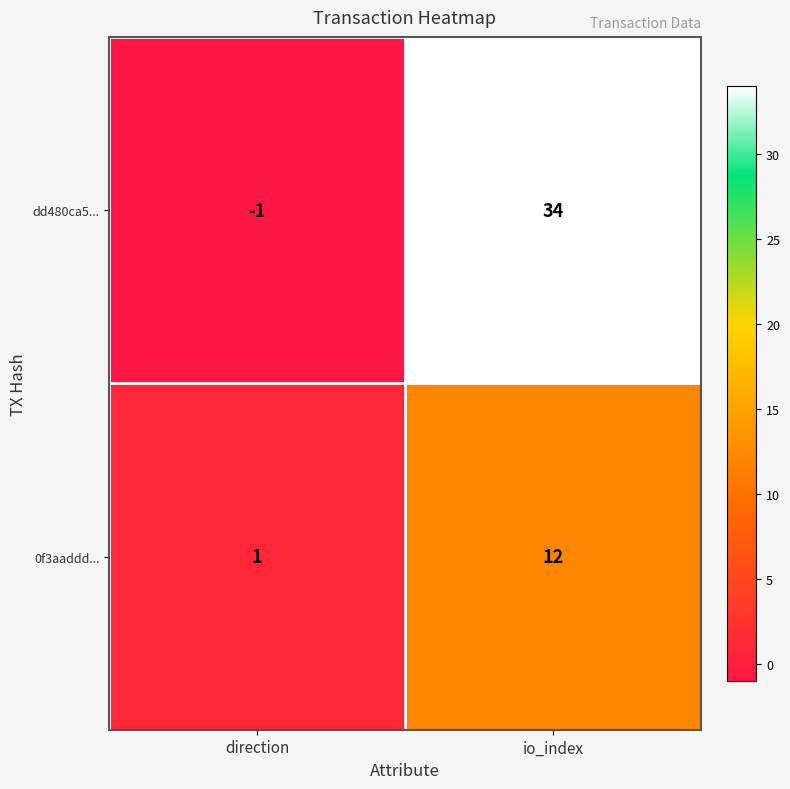

At which category does the chart reach its peak across all series?

io_index